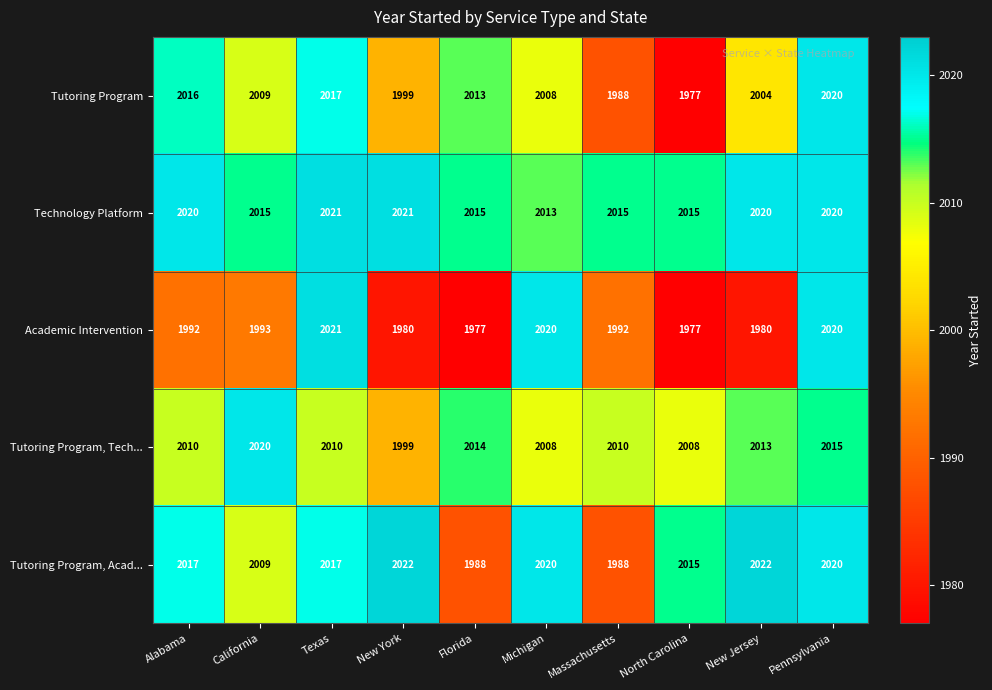

What is the difference between the Tutoring Program, Tech... values at Pennsylvania and Massachusetts?

5